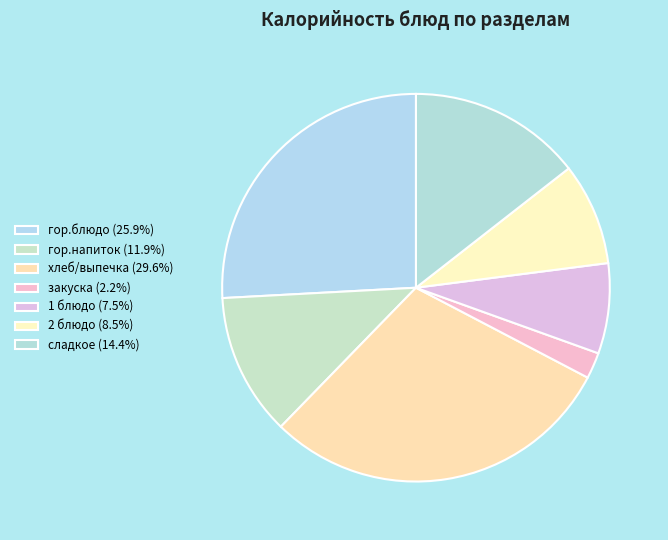

How many slices are in this pie chart?

7